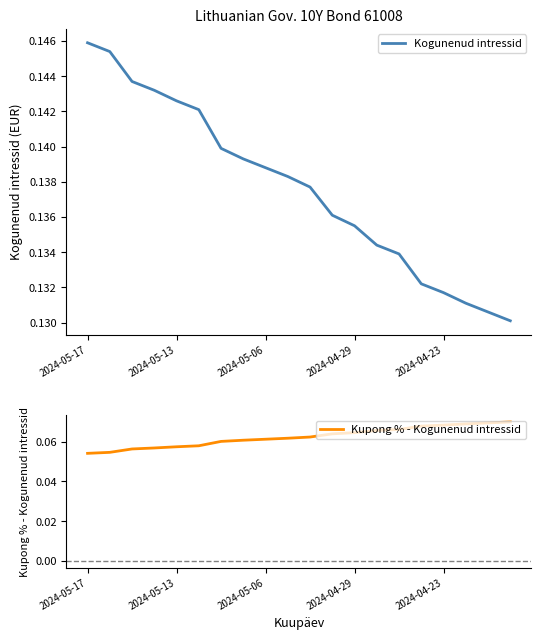

What is the sum of the Kogunenud intressid values at 6 and 5?

0.3